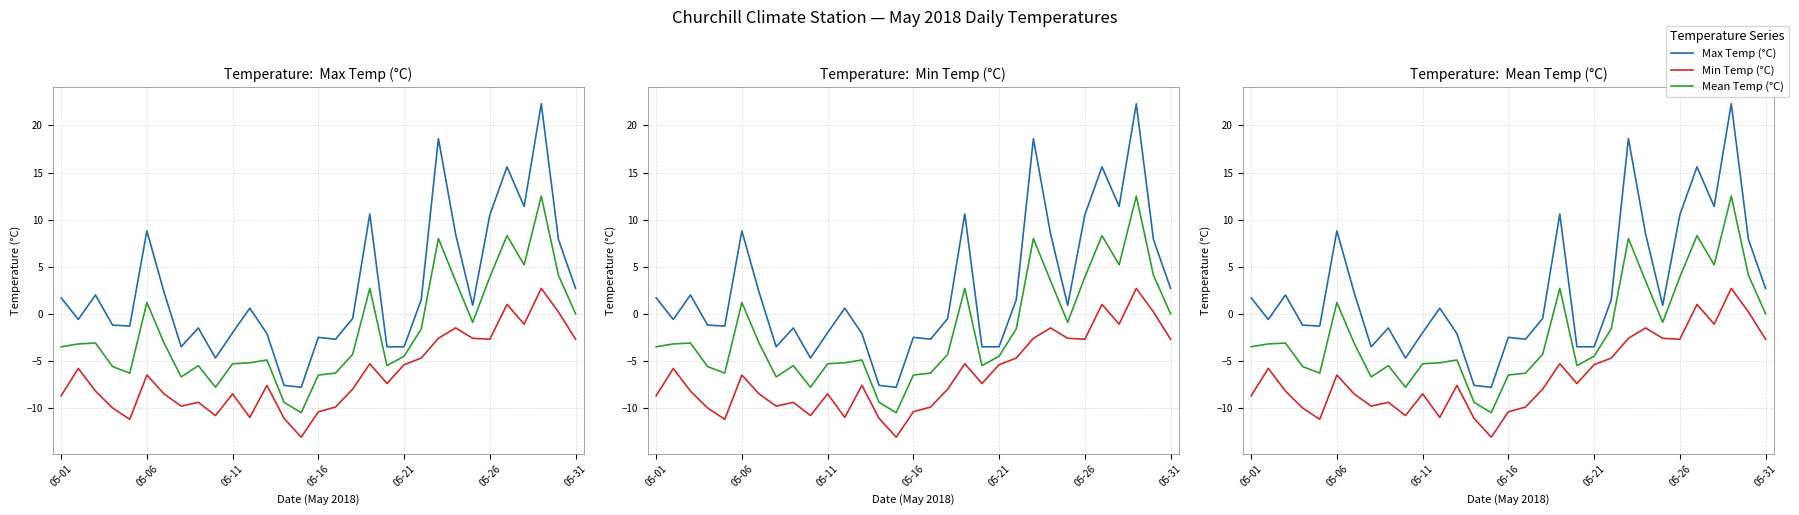

What is the sum of all Min Temp (°C) values?

-200.6